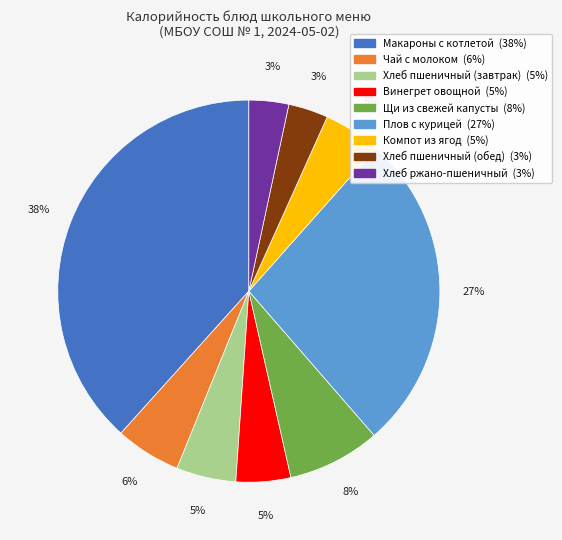

What percentage is the Плов с курицей slice, to the nearest percent?

27%